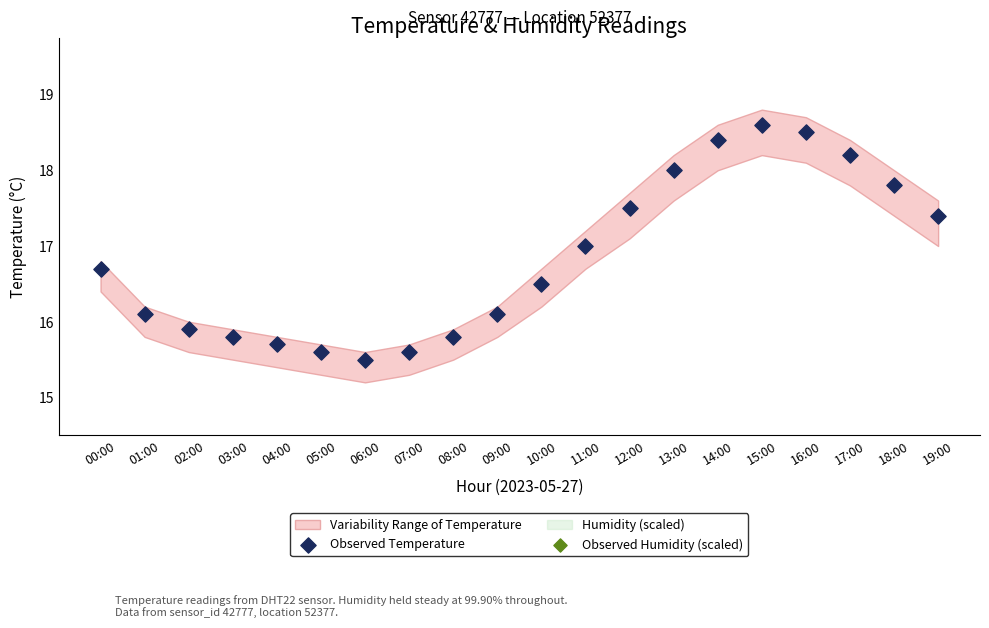

What is the total value across all series at 13:00?

24.6